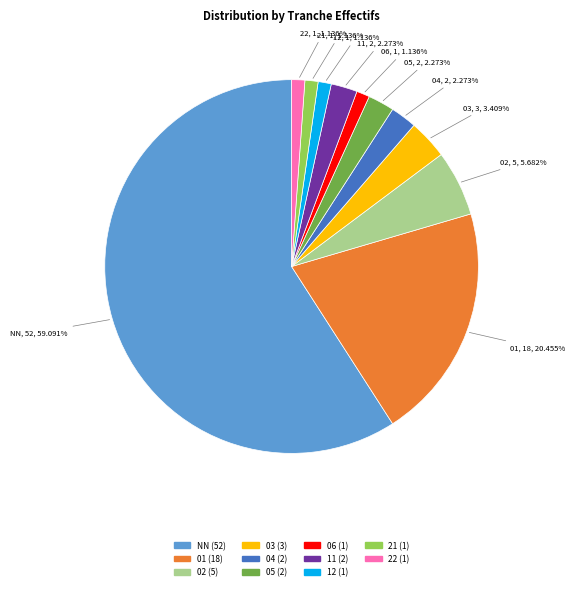

To the nearest percent, what portion does 11 represent?

2%